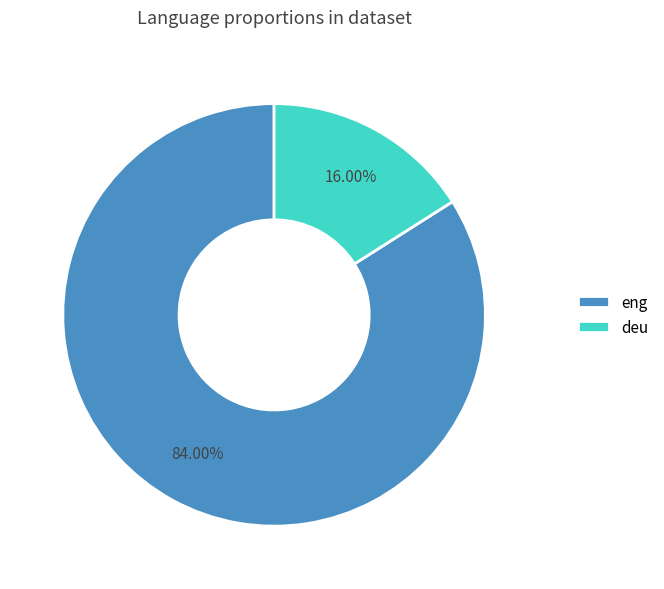

To the nearest percent, what portion does deu represent?

16%